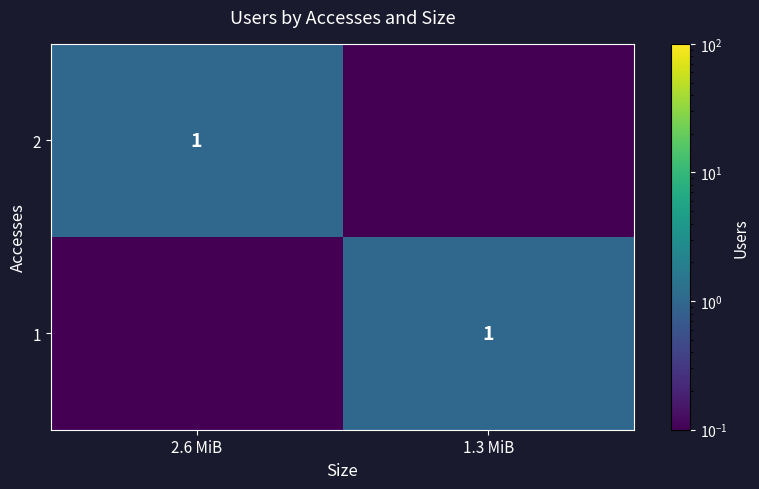

The 1 series shows 1.0 at 1.3 MiB. True or false?

True